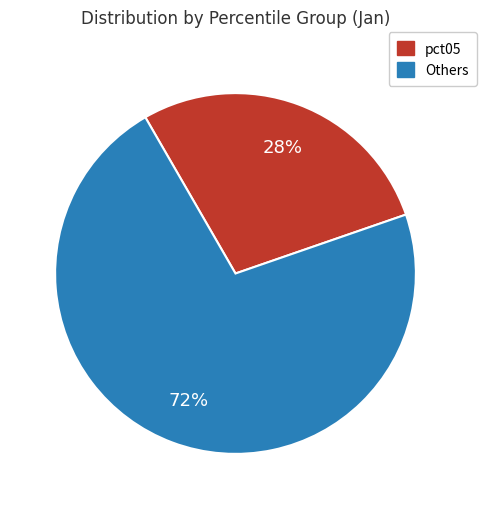

To the nearest percent, what is the difference between the largest and smallest slice percentages?

44%